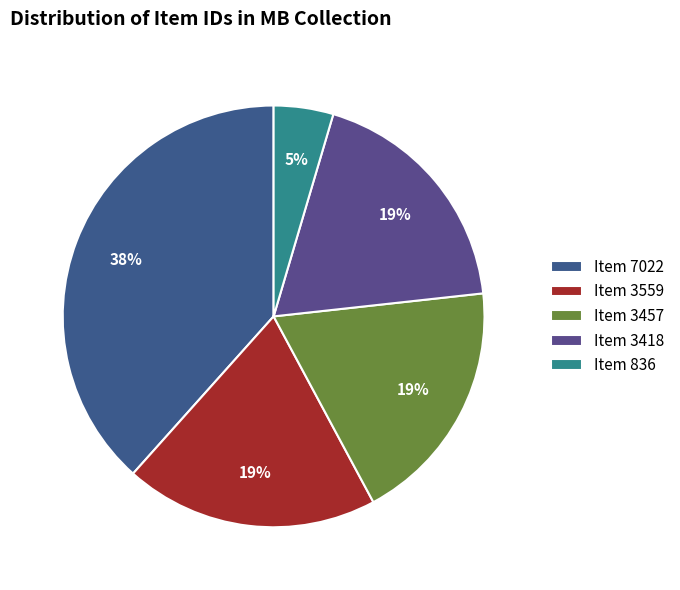

Which slice is the smallest?

Item 836